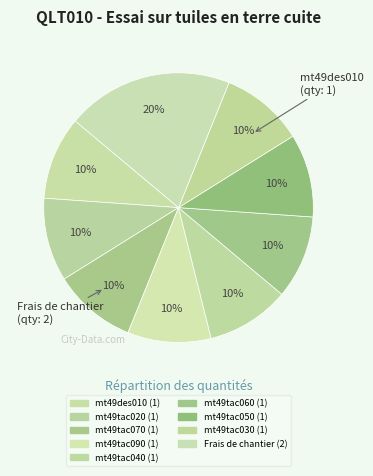

How many slices are in this pie chart?

9